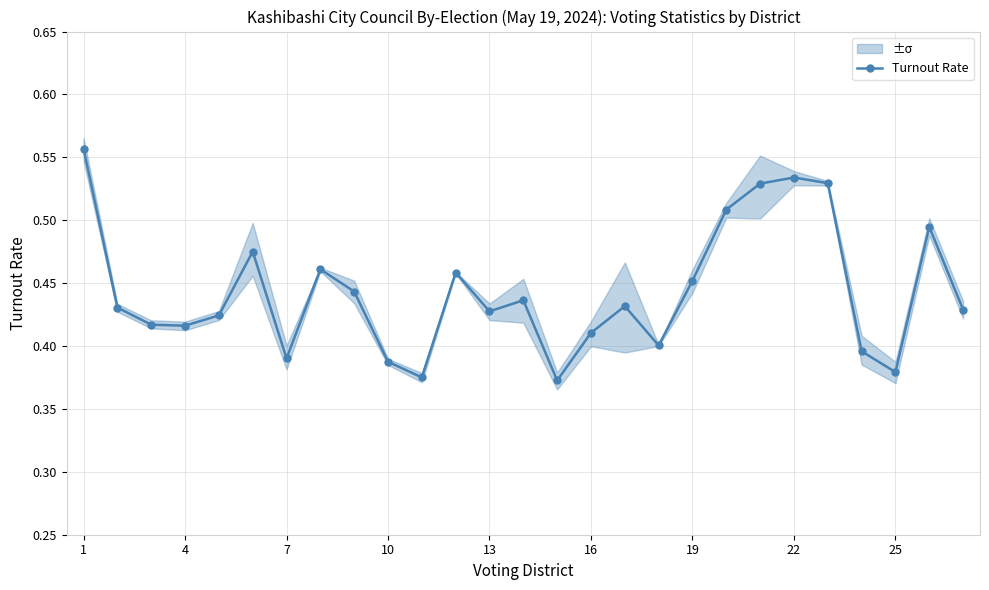

The Turnout Rate series shows 0.7 at 10. True or false?

False